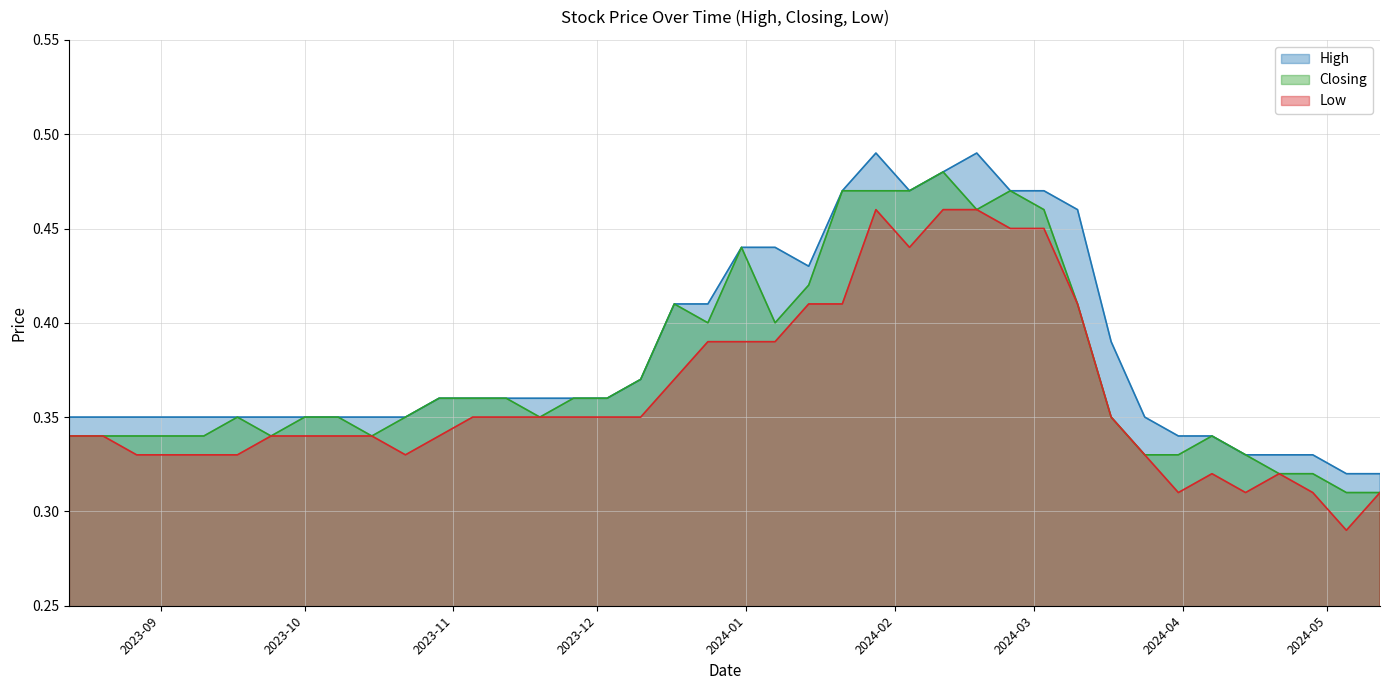

Does the chart have visible grid lines?

Yes